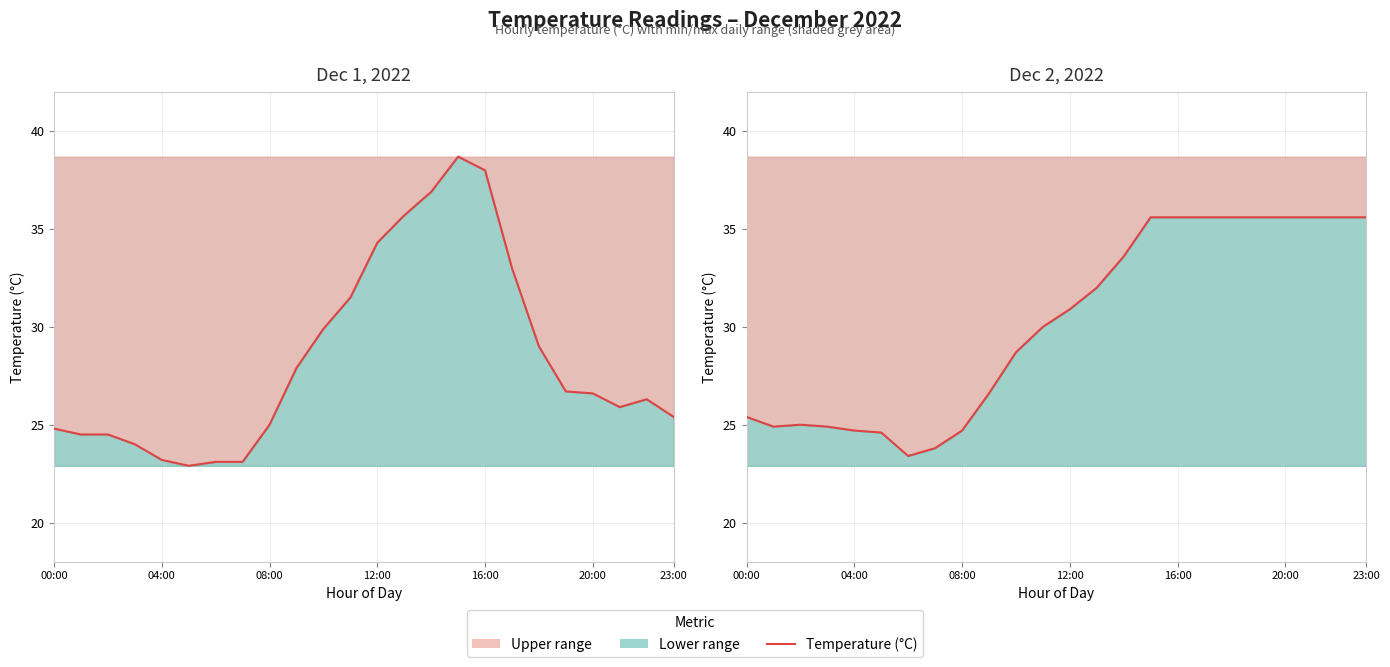

What is the value of the 16th point from the left?

35.6